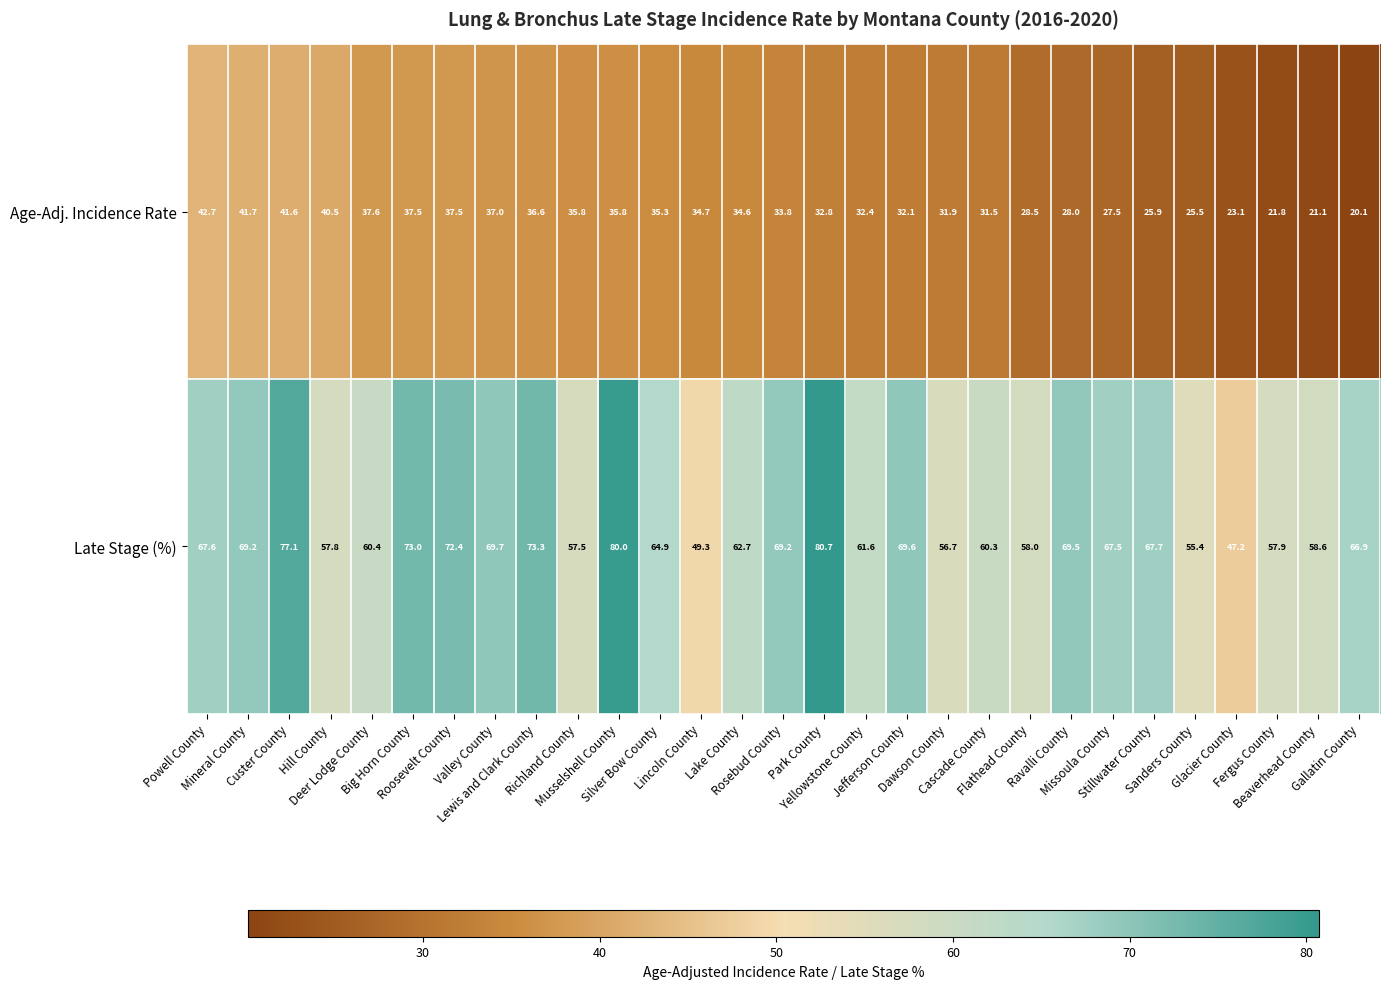

Which series has the largest range (max minus min)?

Late Stage (%)